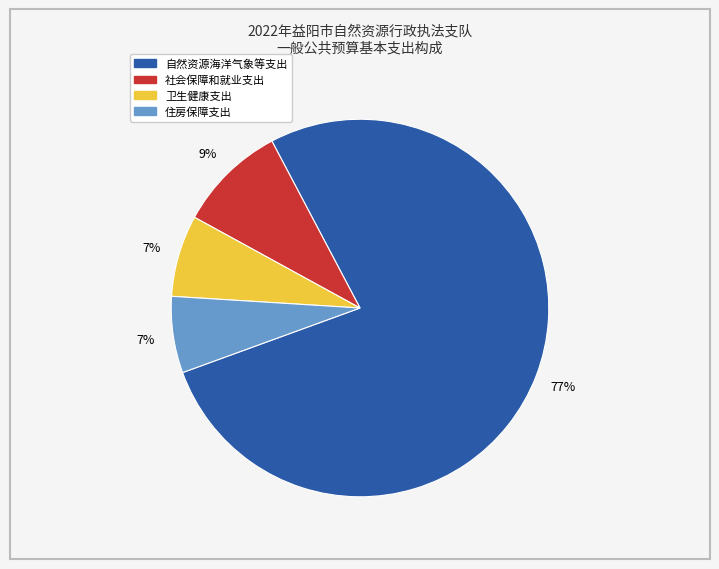

Do 社会保障和就业支出 and 自然资源海洋气象等支出 together represent more than half of the pie?

Yes